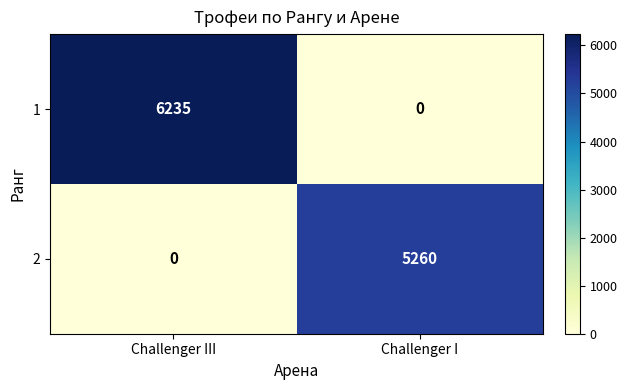

How many data points in 2 are less than 5260?

1